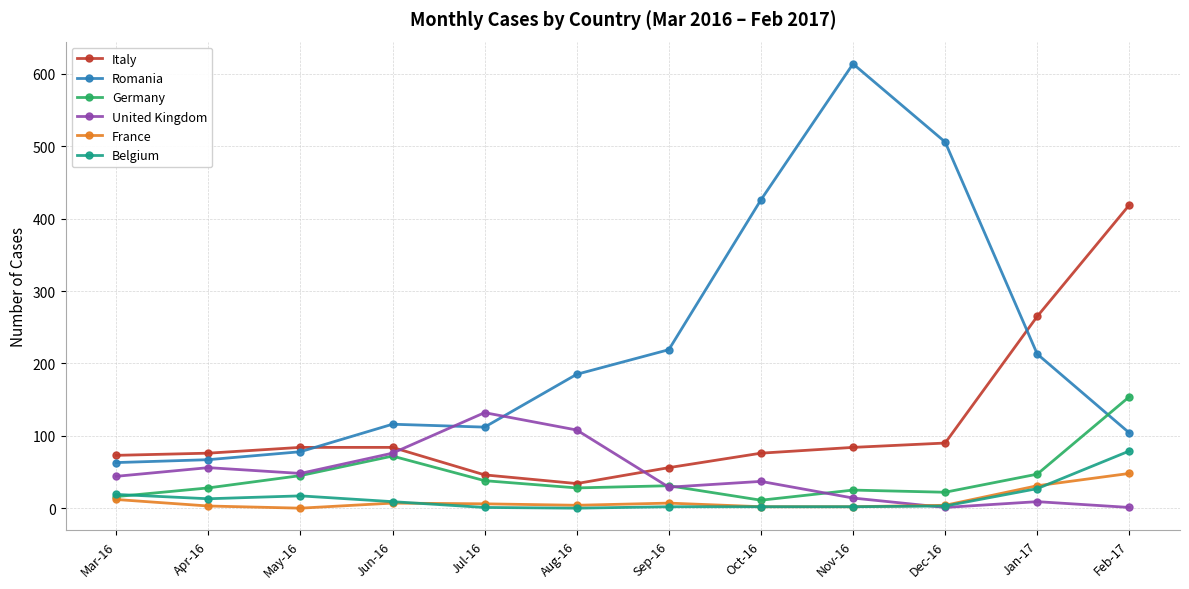

The Romania series shows 108 at May-16. True or false?

False